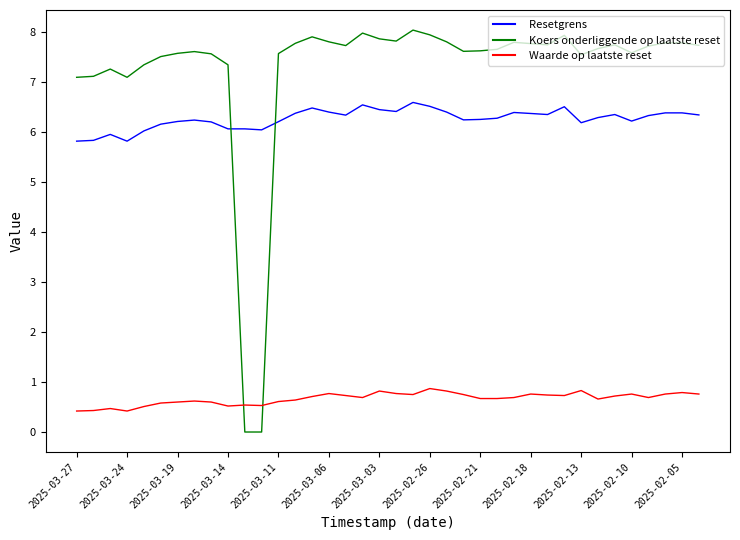

After their last crossing, which series has the higher values: Koers onderliggende op laatste reset or Waarde op laatste reset?

Koers onderliggende op laatste reset